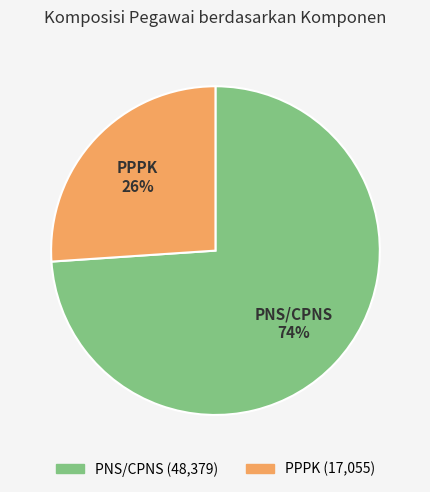

To the nearest percent, what is the average slice percentage?

50%